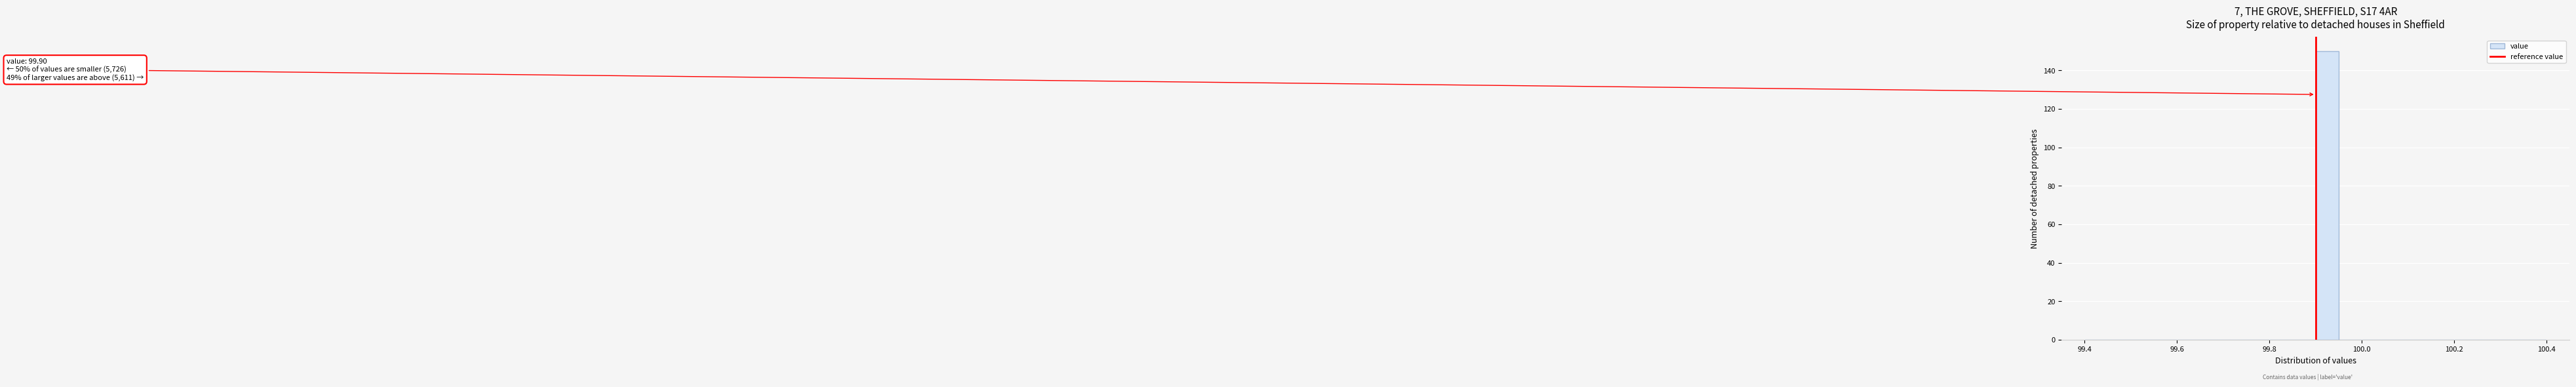

Read against the x-axis, roughly where is the centre of the tallest bar?

99.92